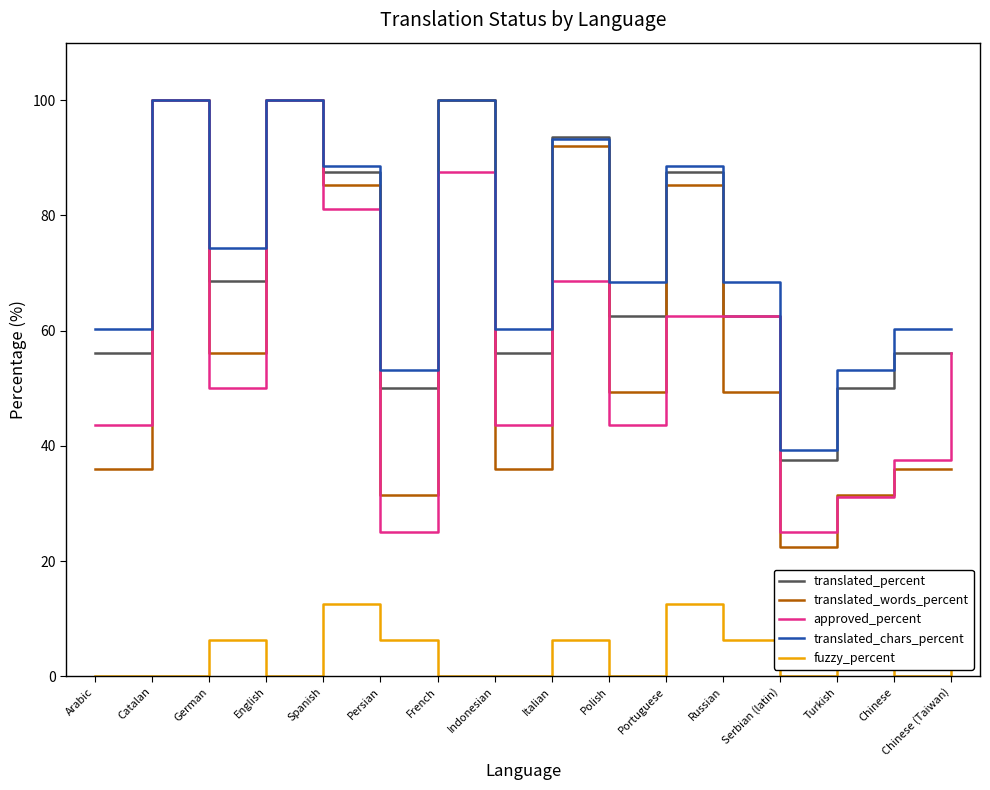

After their last crossing, which series has the higher values: translated_percent or translated_chars_percent?

translated_chars_percent